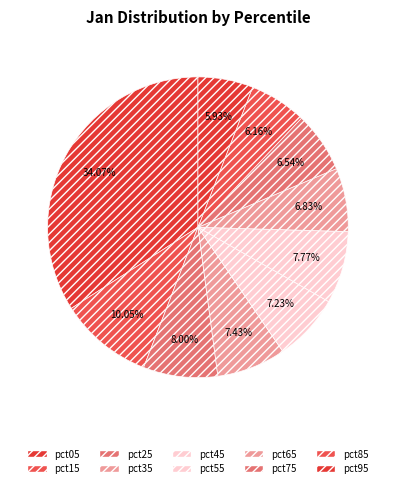

How many slices are in this pie chart?

10